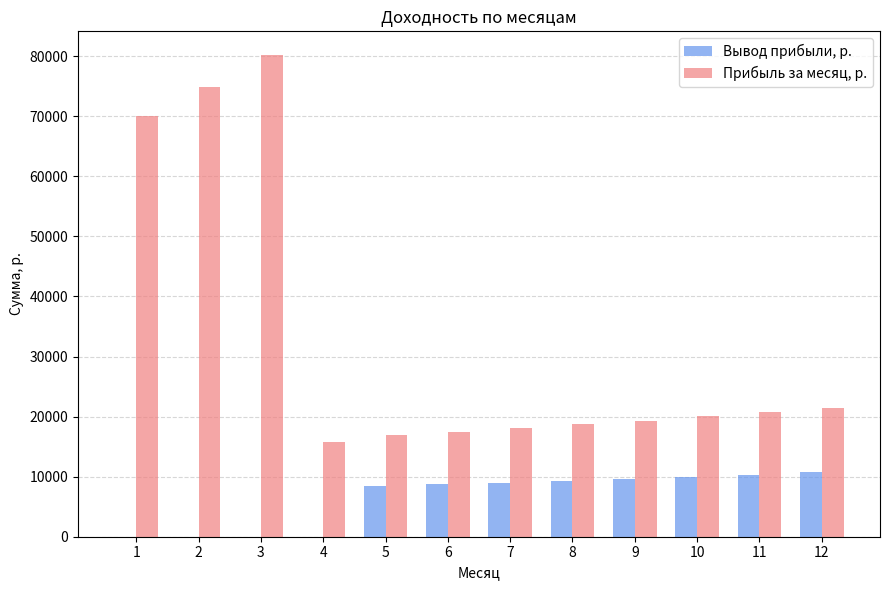

What is the total value across all series at 8?

28032.4